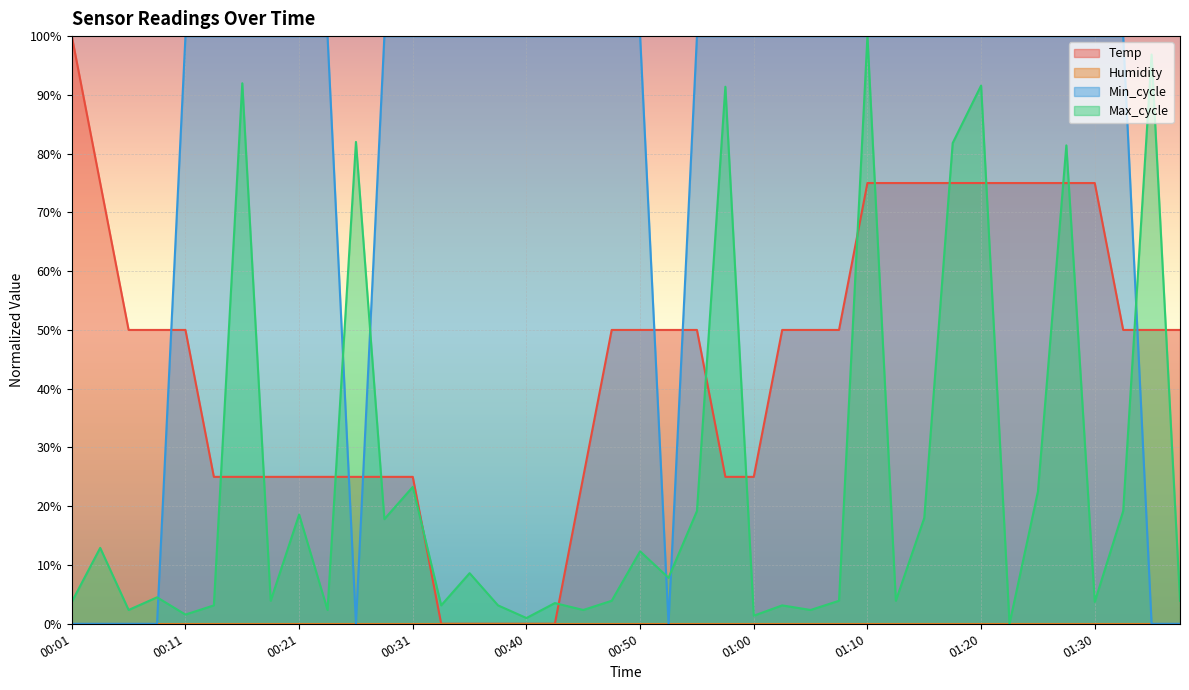

Reading left to right, list all the values displayed in this chart.

Temp: 00:01=100.0	00:04=75.0	00:06=50.0	00:09=50.0	00:11=50.0	00:14=25.0	00:16=25.0	00:18=25.0	00:21=25.0	00:23=25.0	00:26=25.0	00:28=25.0	00:31=25.0	00:33=0.0	00:35=0.0	00:38=0.0	00:40=0.0	00:43=0.0	00:45=25.0	00:48=50.0	00:50=50.0	00:53=50.0	00:55=50.0	00:58=25.0	01:00=25.0	01:02=50.0	01:05=50.0	01:07=50.0	01:10=75.0	01:12=75.0	01:15=75.0	01:17=75.0	01:20=75.0	01:22=75.0	01:25=75.0	01:28=75.0	01:30=75.0	01:32=50.0	01:35=50.0	01:37=50.0
Min_cycle: 00:01=0.0	00:04=0.0	00:06=0.0	00:09=0.0	00:11=100.0	00:14=100.0	00:16=100.0	00:18=100.0	00:21=100.0	00:23=100.0	00:26=0.0	00:28=100.0	00:31=100.0	00:33=100.0	00:35=100.0	00:38=100.0	00:40=100.0	00:43=100.0	00:45=100.0	00:48=100.0	00:50=100.0	00:53=0.0	00:55=100.0	00:58=100.0	01:00=100.0	01:02=100.0	01:05=100.0	01:07=100.0	01:10=100.0	01:12=100.0	01:15=100.0	01:17=100.0	01:20=100.0	01:22=100.0	01:25=100.0	01:28=100.0	01:30=100.0	01:32=100.0	01:35=0.0	01:37=0.0
Max_cycle: 00:01=3.7	00:04=12.9	00:06=2.3	00:09=4.5	00:11=1.6	00:14=3.1	00:16=92.0	00:18=3.9	00:21=18.6	00:23=2.3	00:26=82.0	00:28=17.8	00:31=23.3	00:33=3.1	00:35=8.6	00:38=3.1	00:40=1.0	00:43=3.5	00:45=2.3	00:48=3.9	00:50=12.3	00:53=7.8	00:55=19.2	00:58=91.4	01:00=1.4	01:02=3.1	01:05=2.3	01:07=3.9	01:10=100.0	01:12=3.9	01:15=18.0	01:17=81.8	01:20=91.6	01:22=0.0	01:25=22.5	01:28=81.4	01:30=3.7	01:32=19.2	01:35=96.9	01:37=3.9